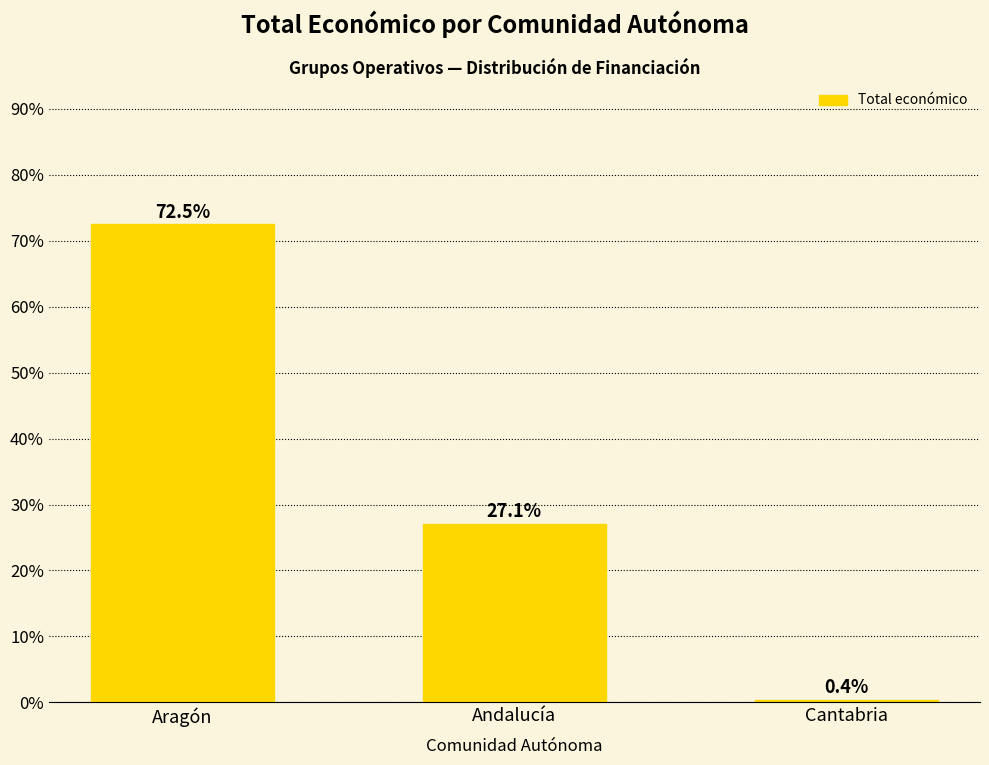

True or false: the data shows 0.4 at Cantabria.

True